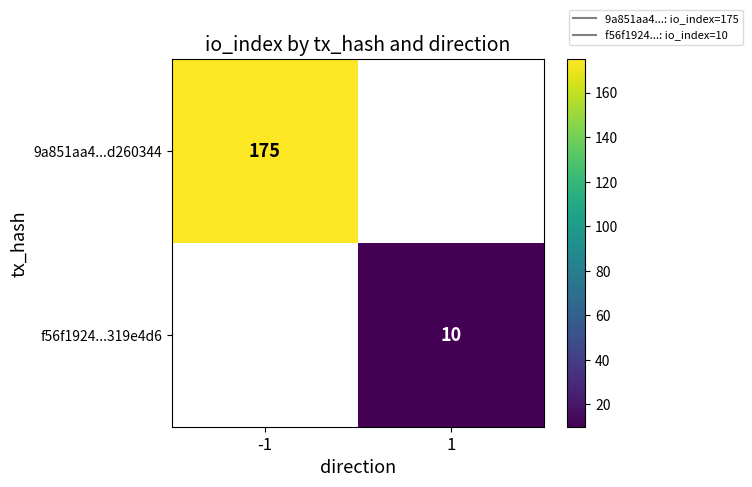

Rank the categories by f56f1924...319e4d6 value from highest to lowest.

1, -1